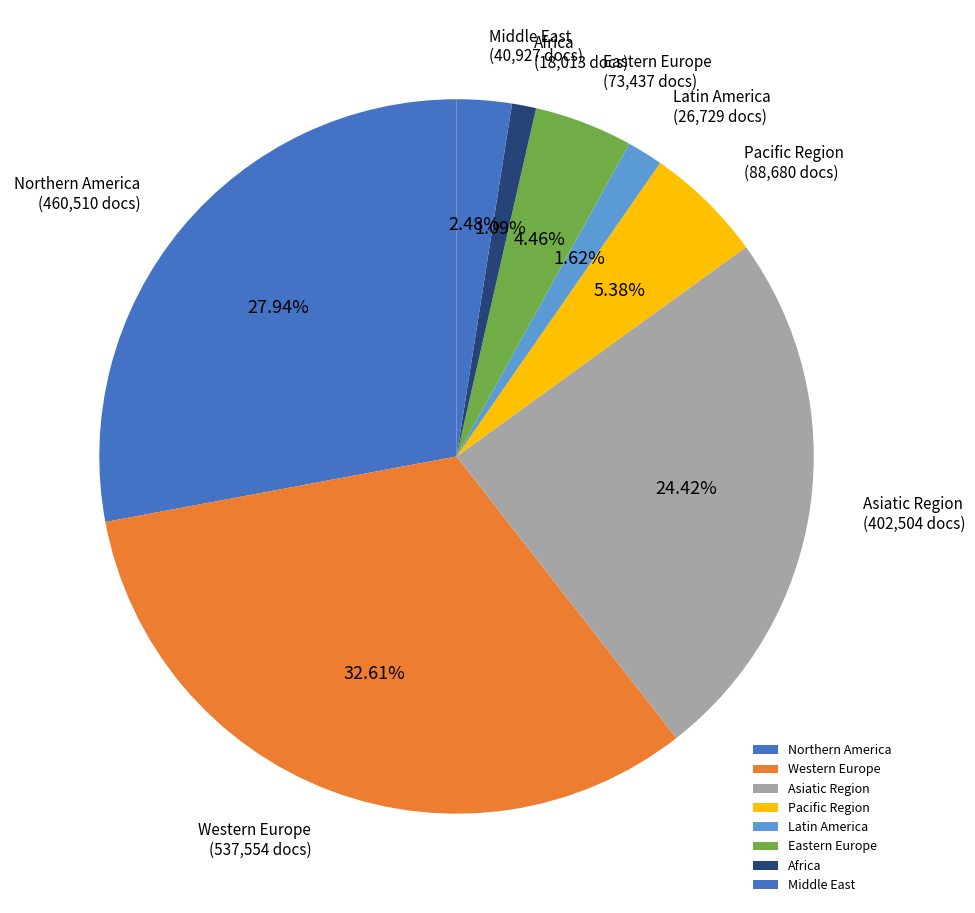

Between Middle East and Western Europe, which is larger?

Western Europe